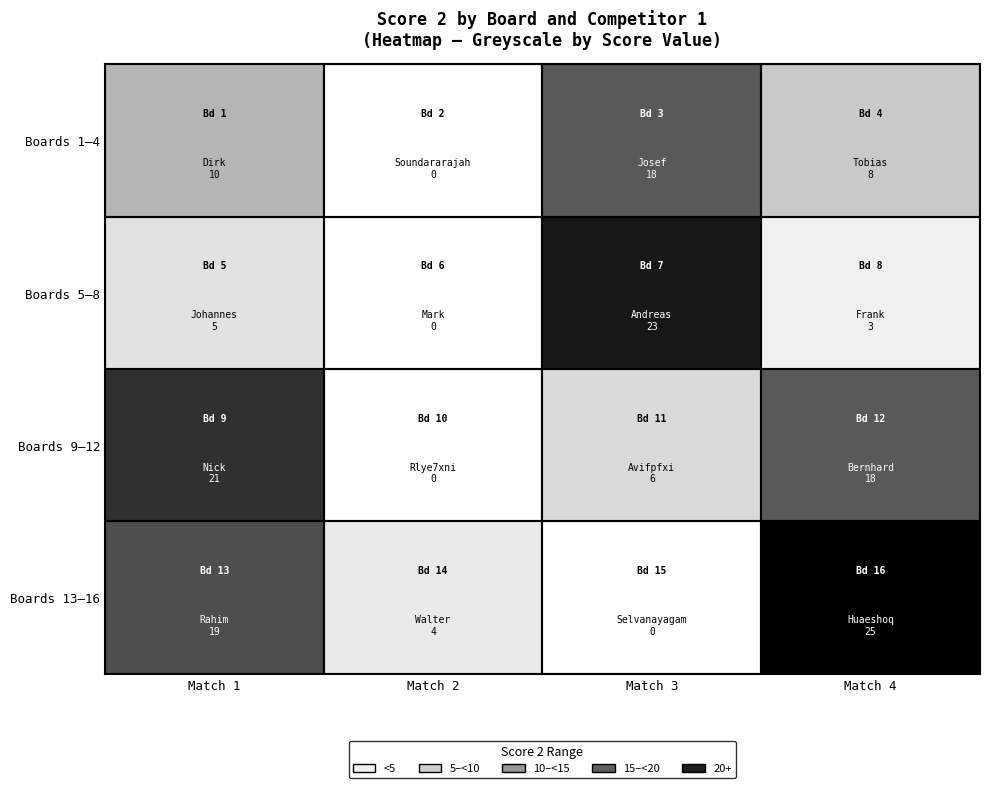

Rank the series by their maximum value, from highest to lowest.

Boards 13–16, Boards 5–8, Boards 9–12, Boards 1–4